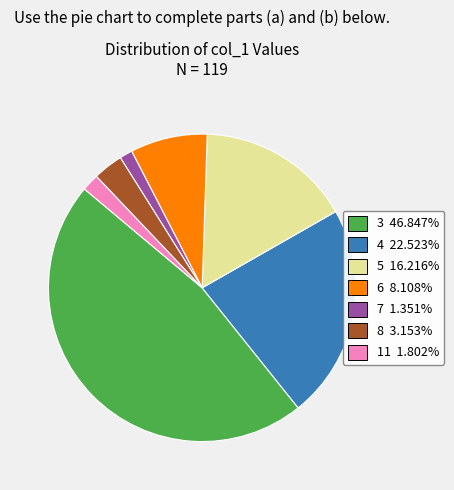

How many segments does this pie chart have?

7